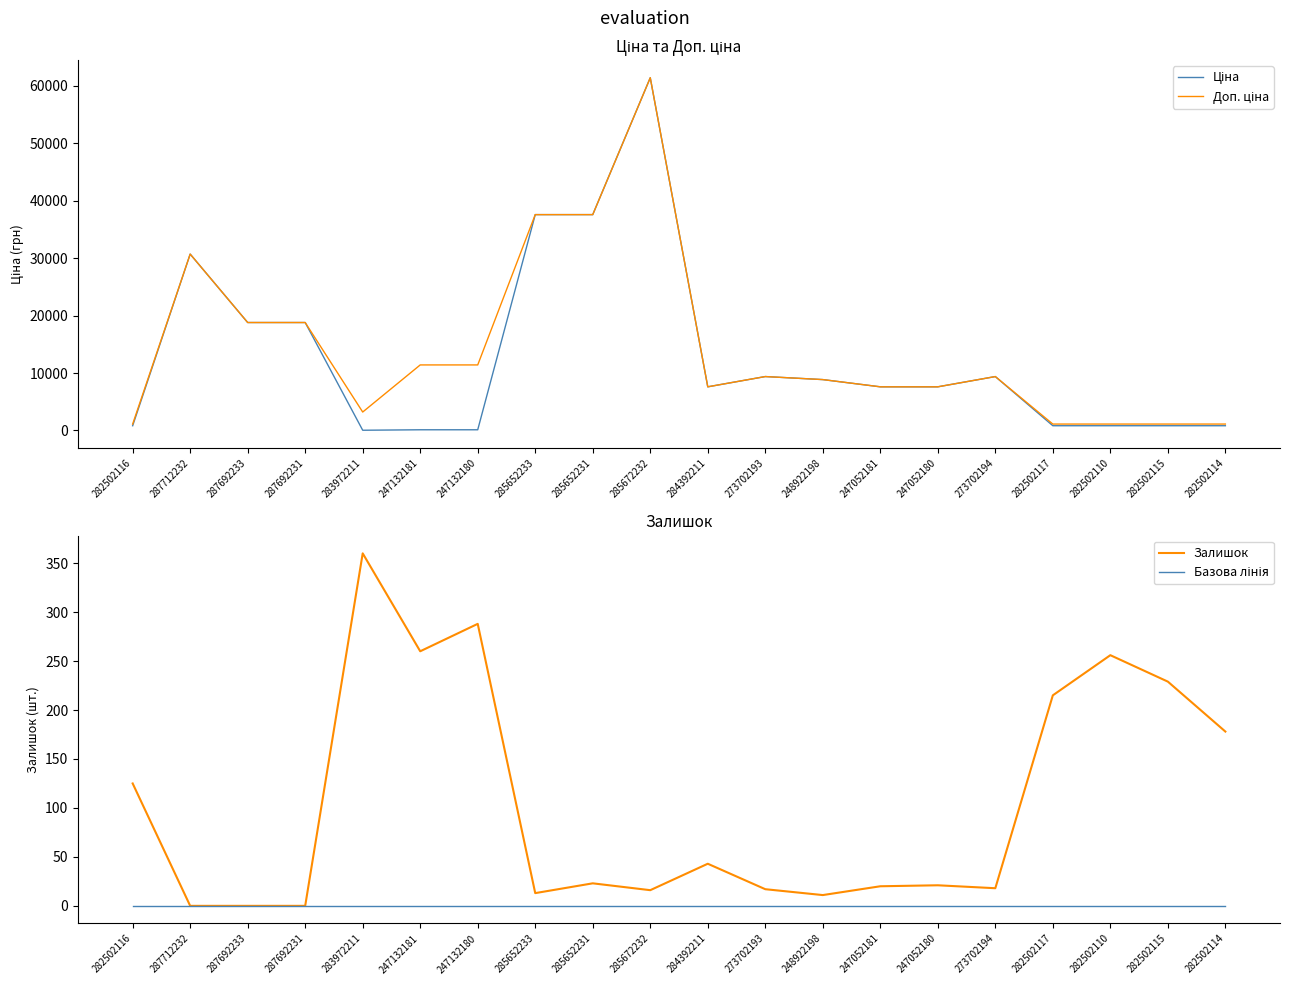

What is the average value of the Ціна series?

12985.0